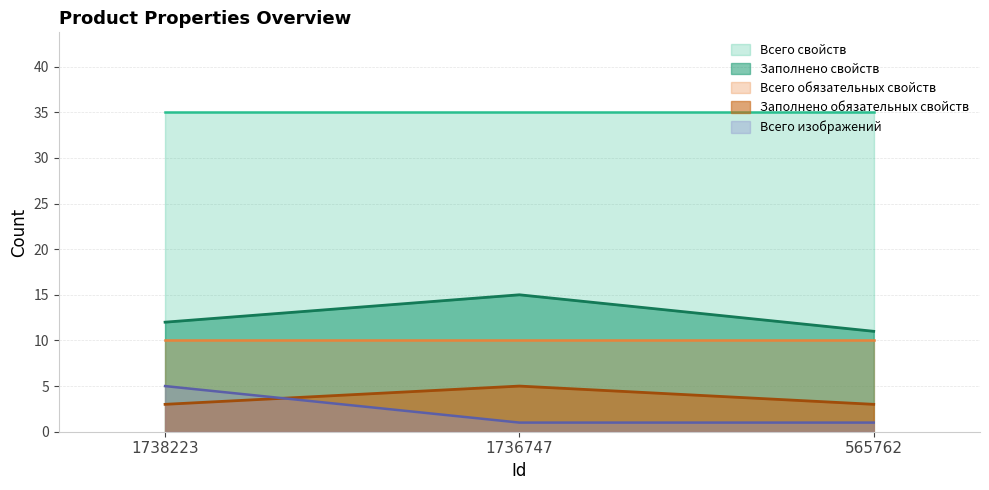

What is the total value across all series at 565762?

60